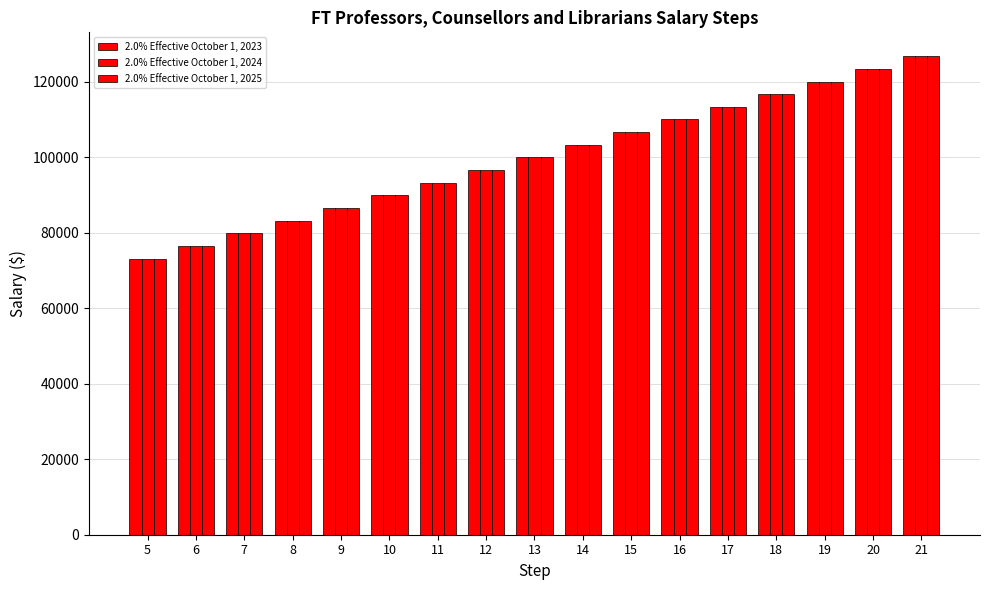

Does the chart contain stacked bars?

No